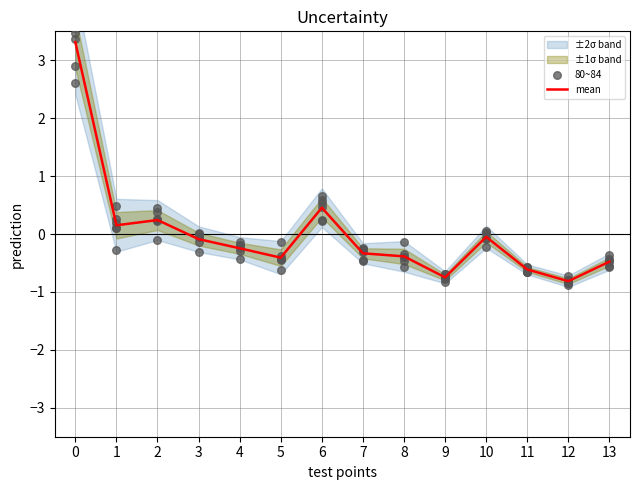

The mean series shows -0.2 at 13. True or false?

False